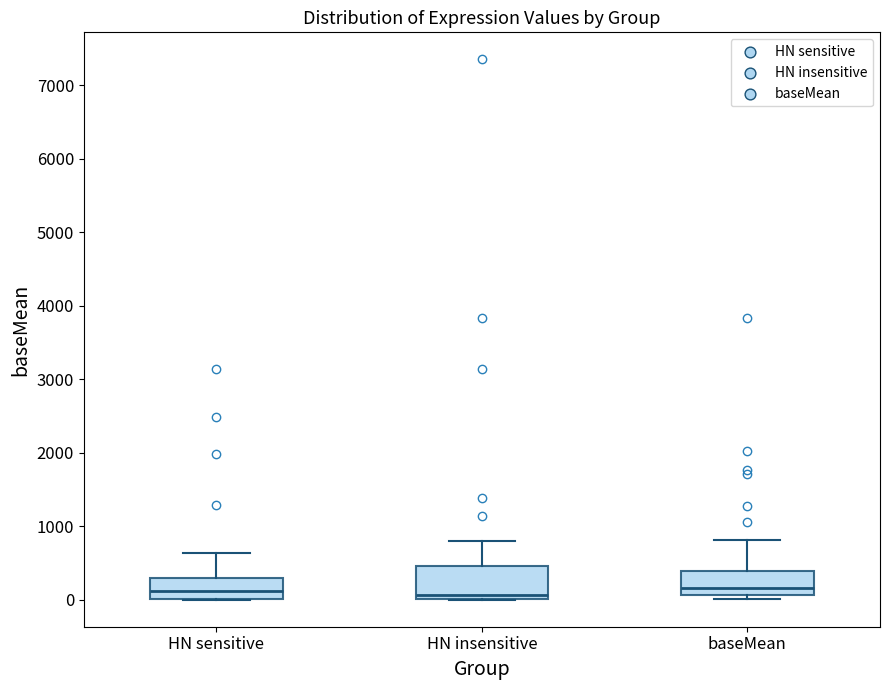

Where does the median line of the box for HN insensitive sit on the y-axis? The values are not printed on the chart, so give them approximately, as read against the axis.

100